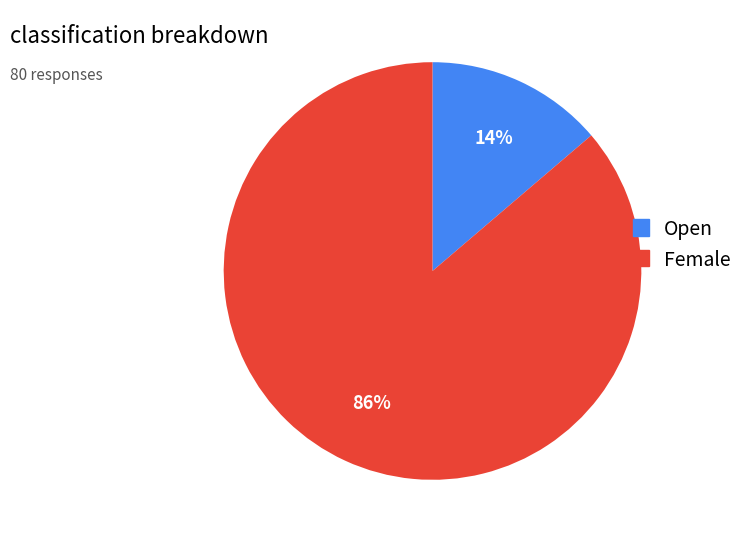

Which has a higher value, Female or Open?

Female